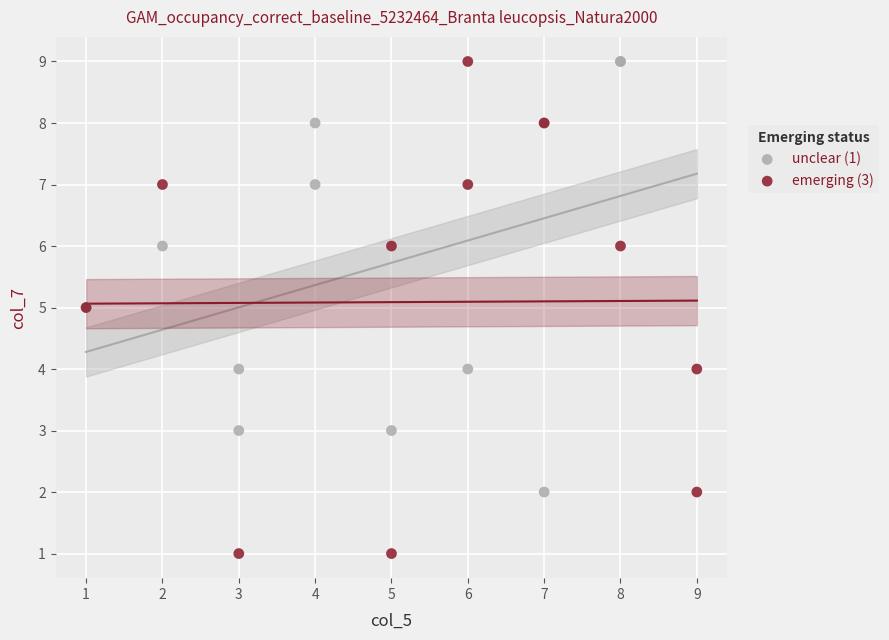

Which series has the widest spread of Y values?

emerging (3)